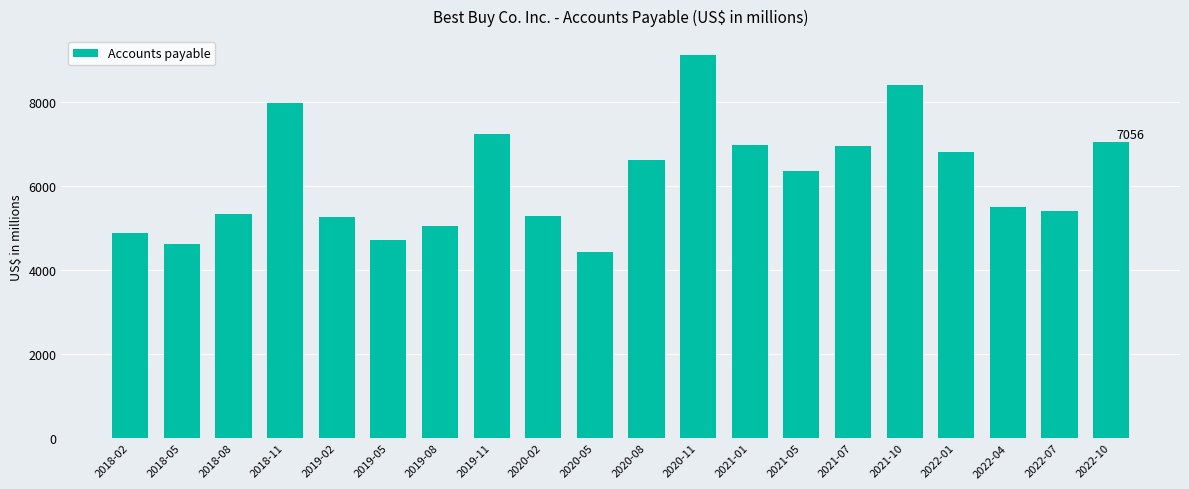

What is the difference between the maximum and minimum values?

4682